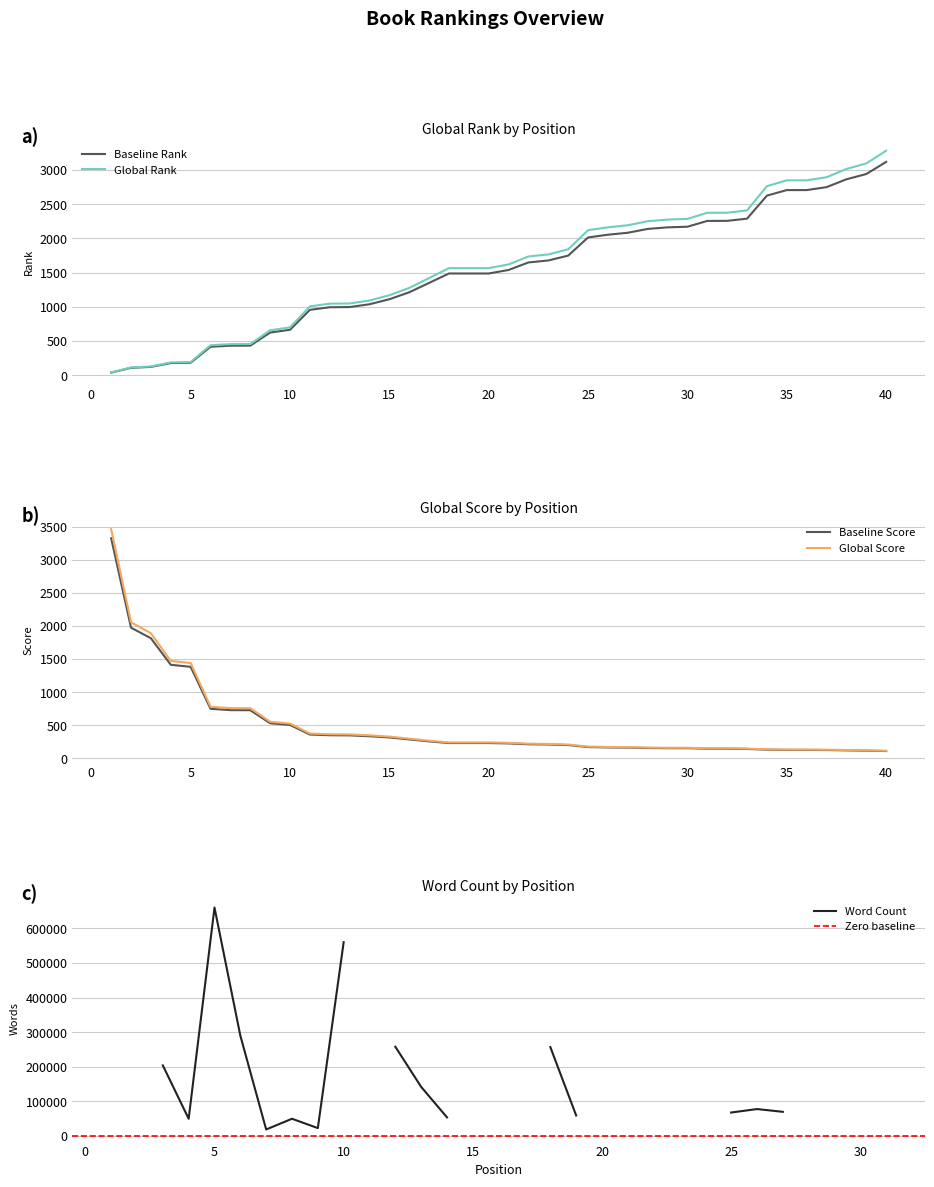

What is the highest value of the Global Rank series?

3280.0